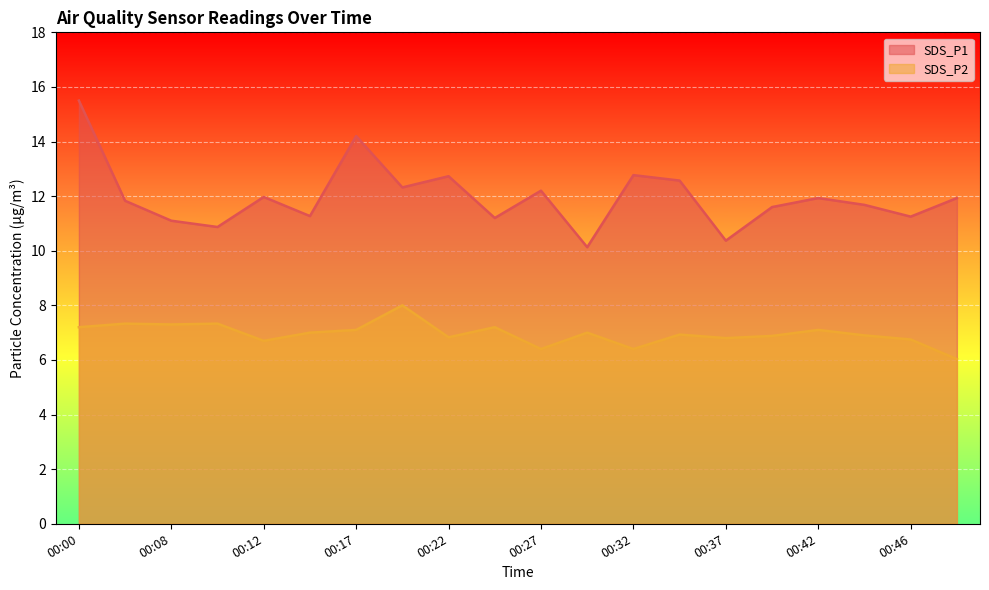

True or false: SDS_P2 and SDS_P1 intersect in this chart.

False